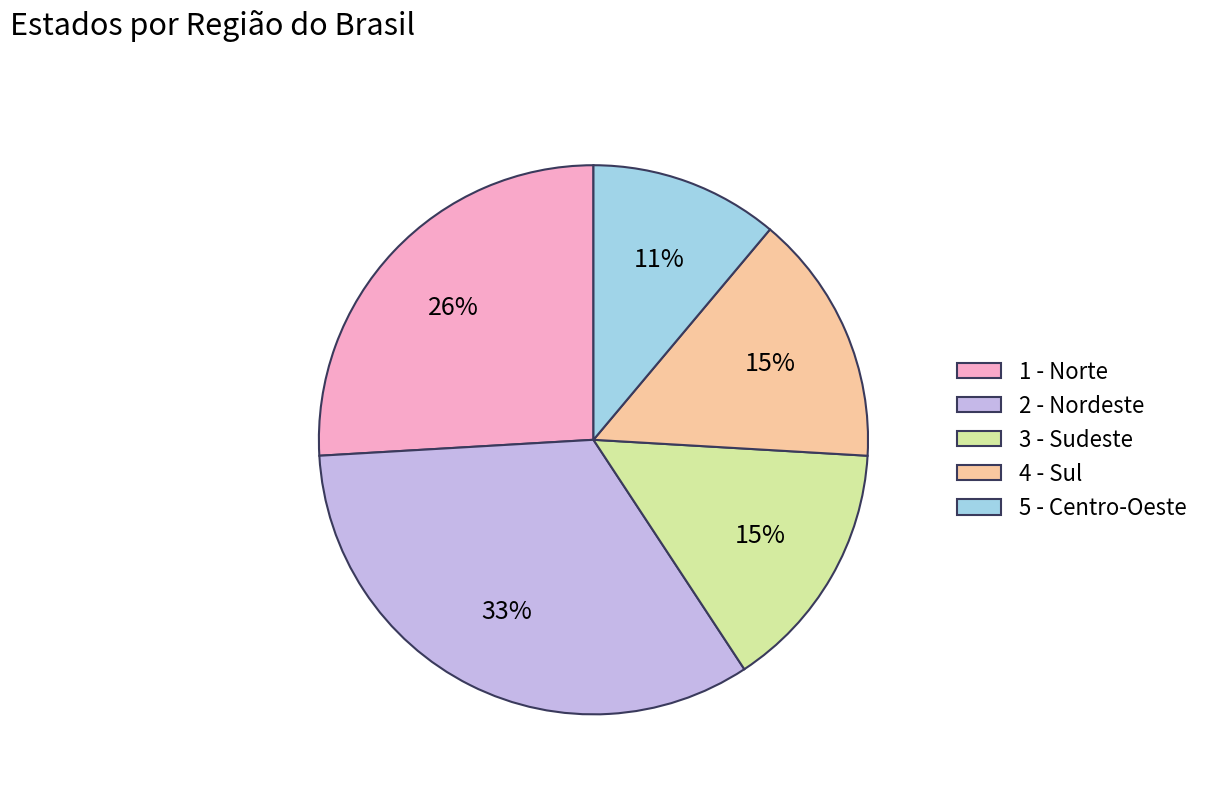

Which category has the smallest portion of the pie?

5 - Centro-Oeste